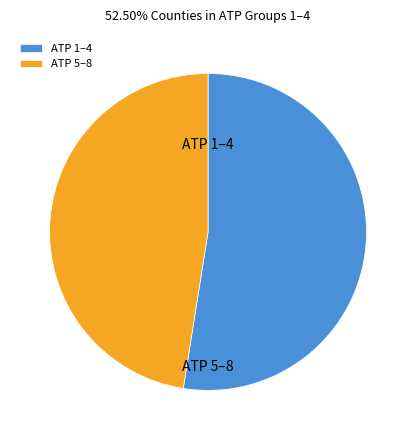

Which has a higher value, ATP 5–8 or ATP 1–4?

ATP 1–4